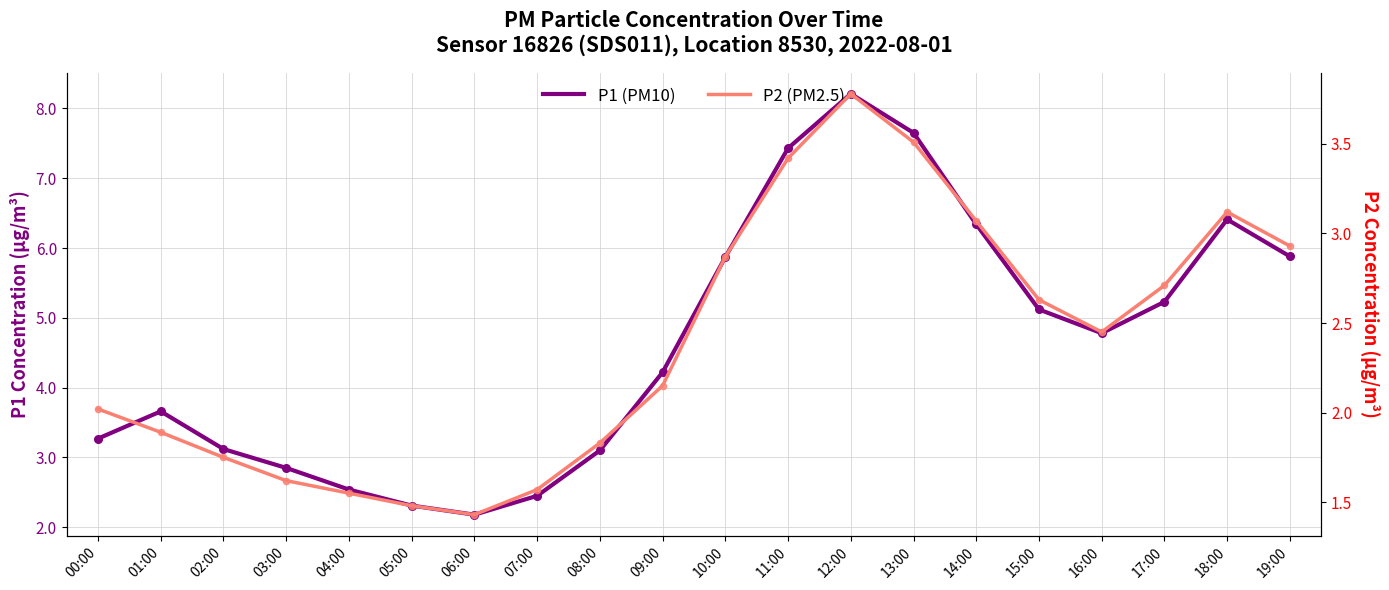

What are all the series names shown in the legend?

P1 (PM10), P2 (PM2.5)